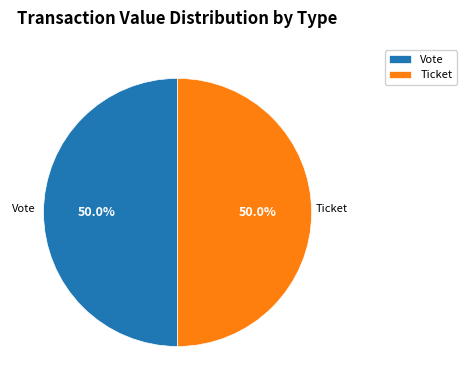

What is the ratio of the value at Vote to the value at Ticket?

1.0